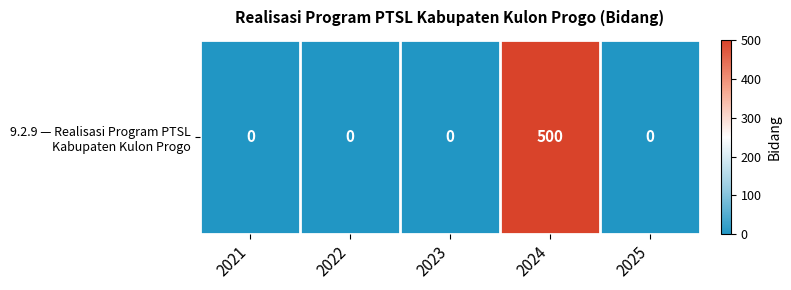

The value at 2022 is -240. True or false?

False